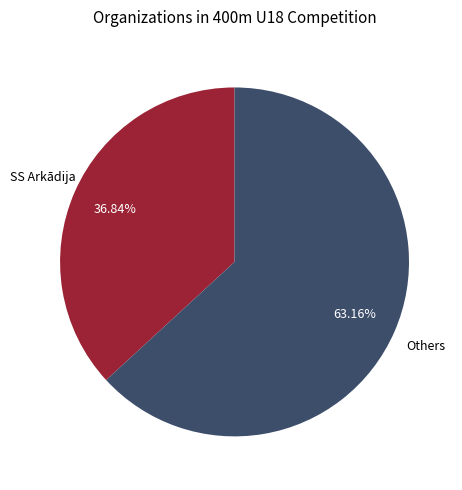

Is the sum of Others and SS Arkādija greater than half?

Yes